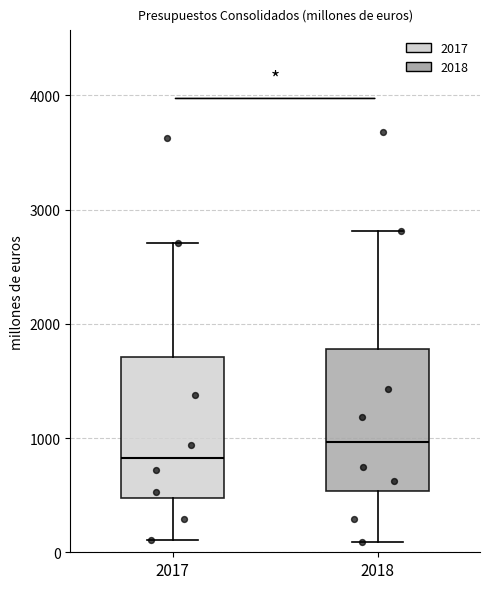

Reading left to right, transcribe this box plot: for each box, give where its median line is, the range the box spans, and where its two whiskers end, as read against the y-axis. The values are not printed on the chart, so give them approximately, as read against the axis.

2017: median 800, box 500 to 1700, whiskers 100 to 2700
2018: median 1000, box 500 to 1800, whiskers 100 to 2800